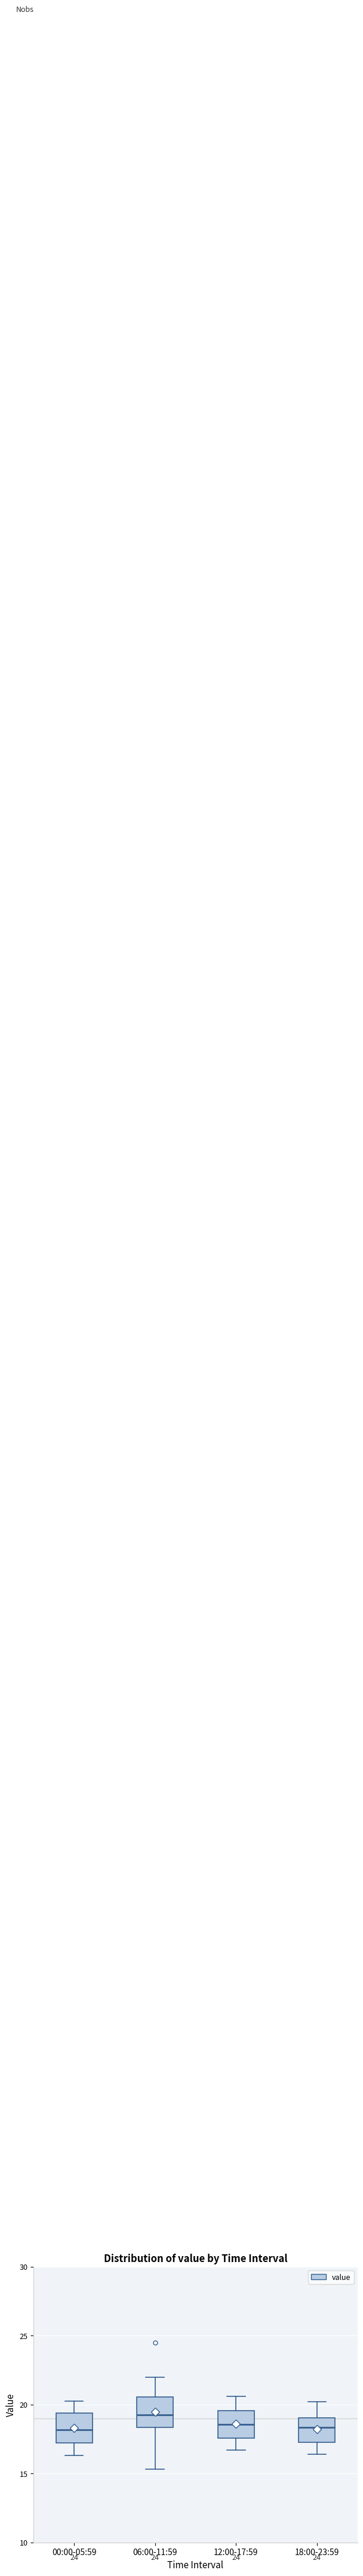

Where does the lower whisker of the box for 12:00-17:59 end on the y-axis? The values are not printed on the chart, so give them approximately, as read against the axis.

16.5